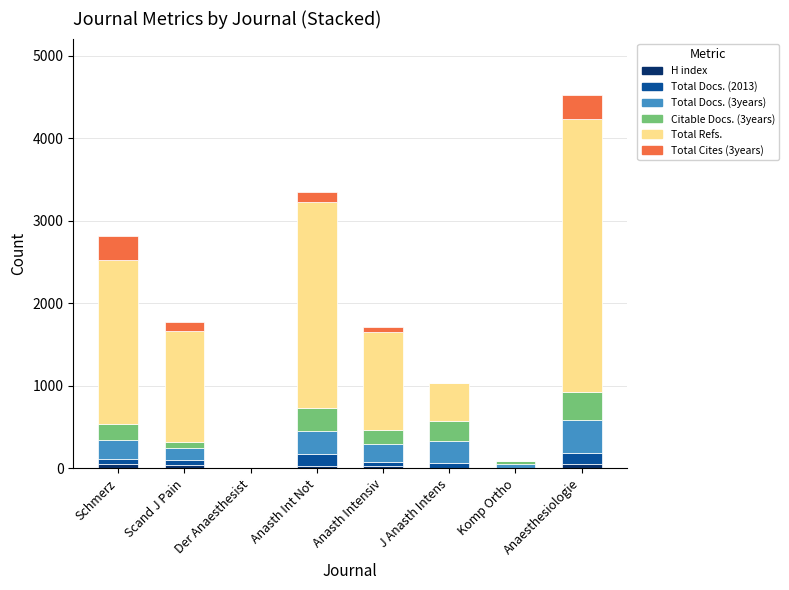

At which category is the sum across all series the highest?

Anaesthesiologie